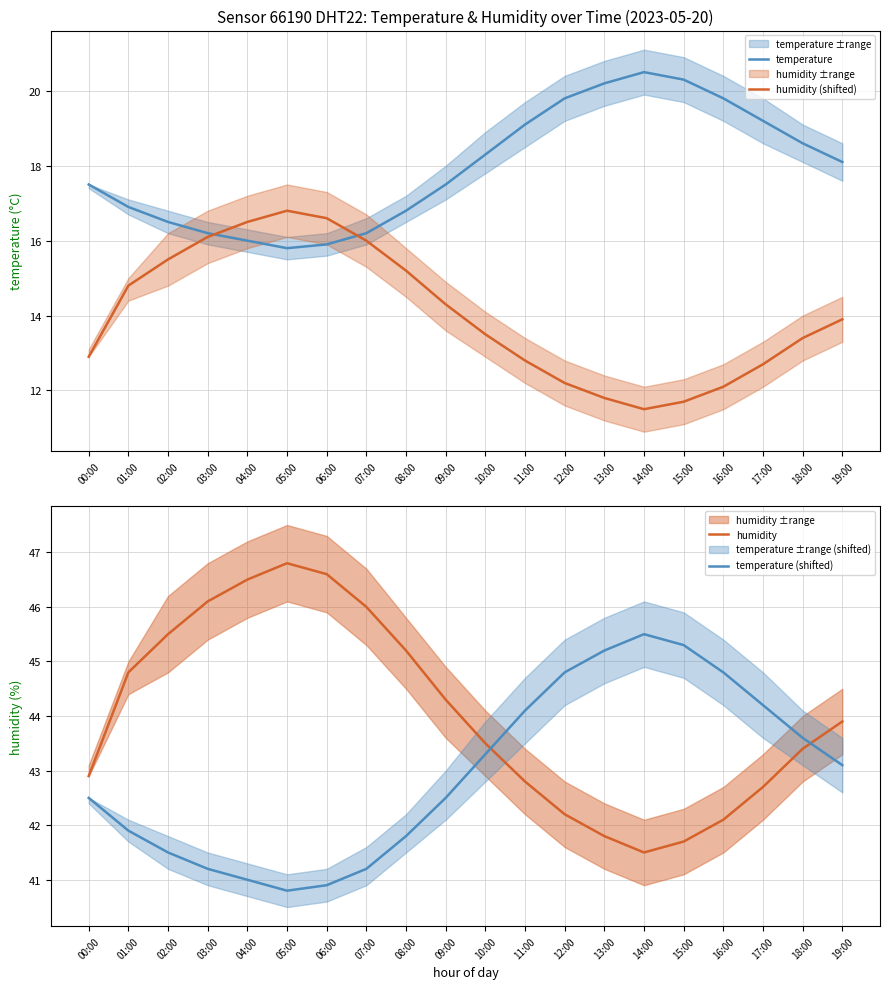

The temperature series shows 5.5 at 13:00. True or false?

False